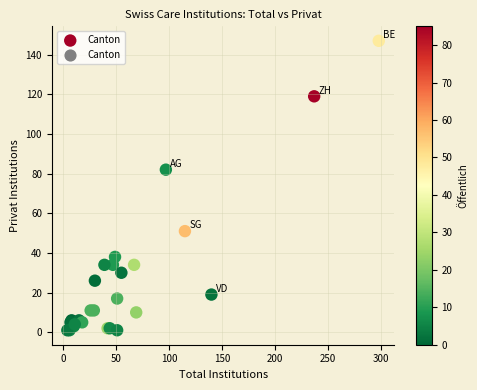

What Y value in the scatter plot is closest to 74?

82